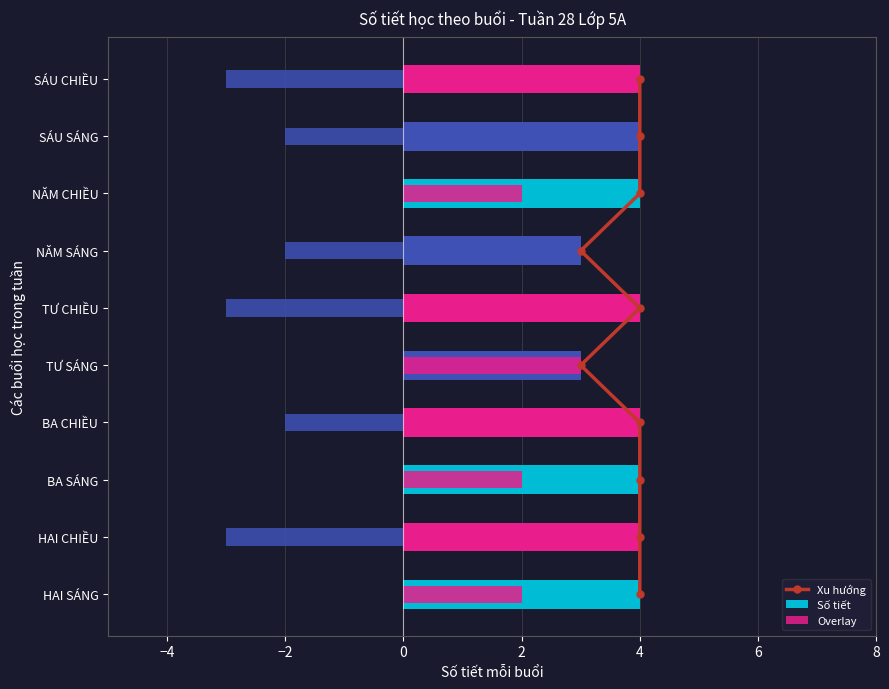

The Overlay series shows -2 at NĂM SÁNG. True or false?

True